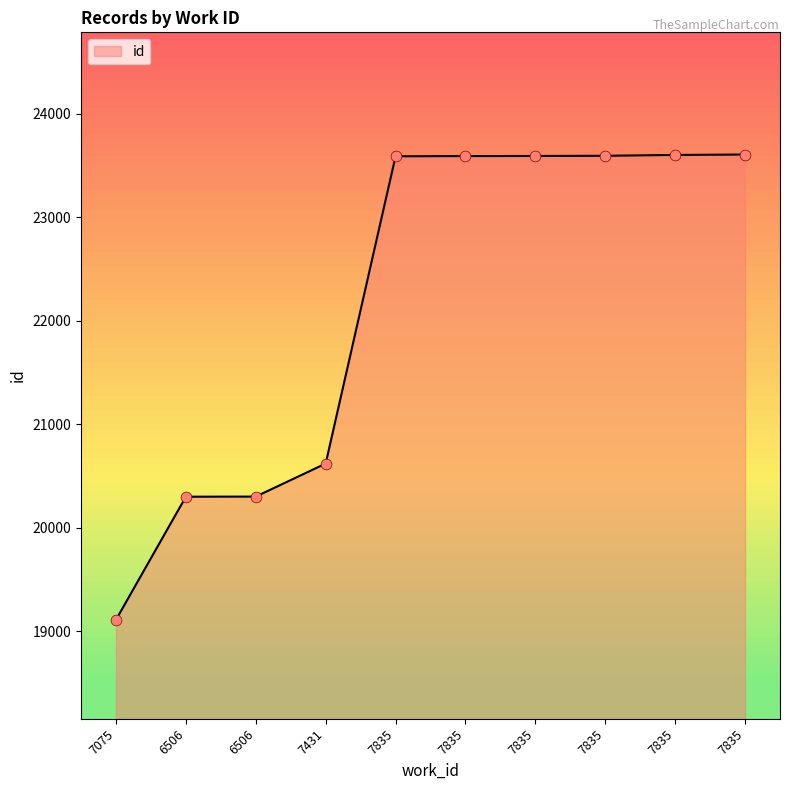

Which has a higher value, 7835 or 7835?

7835